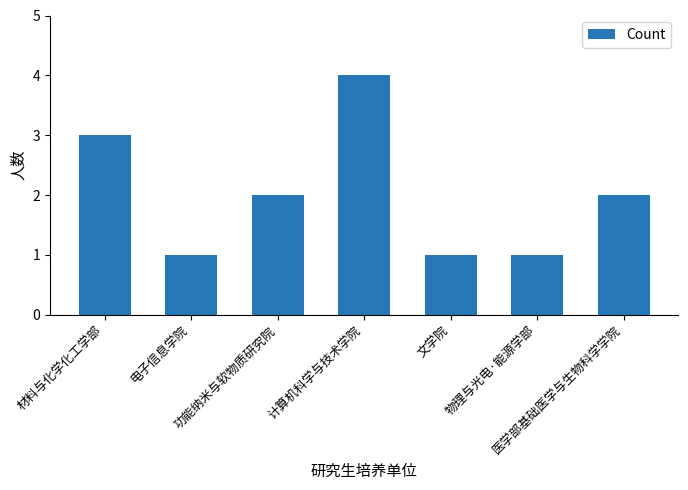

At which label does the data first exceed 2?

材料与化学化工学部